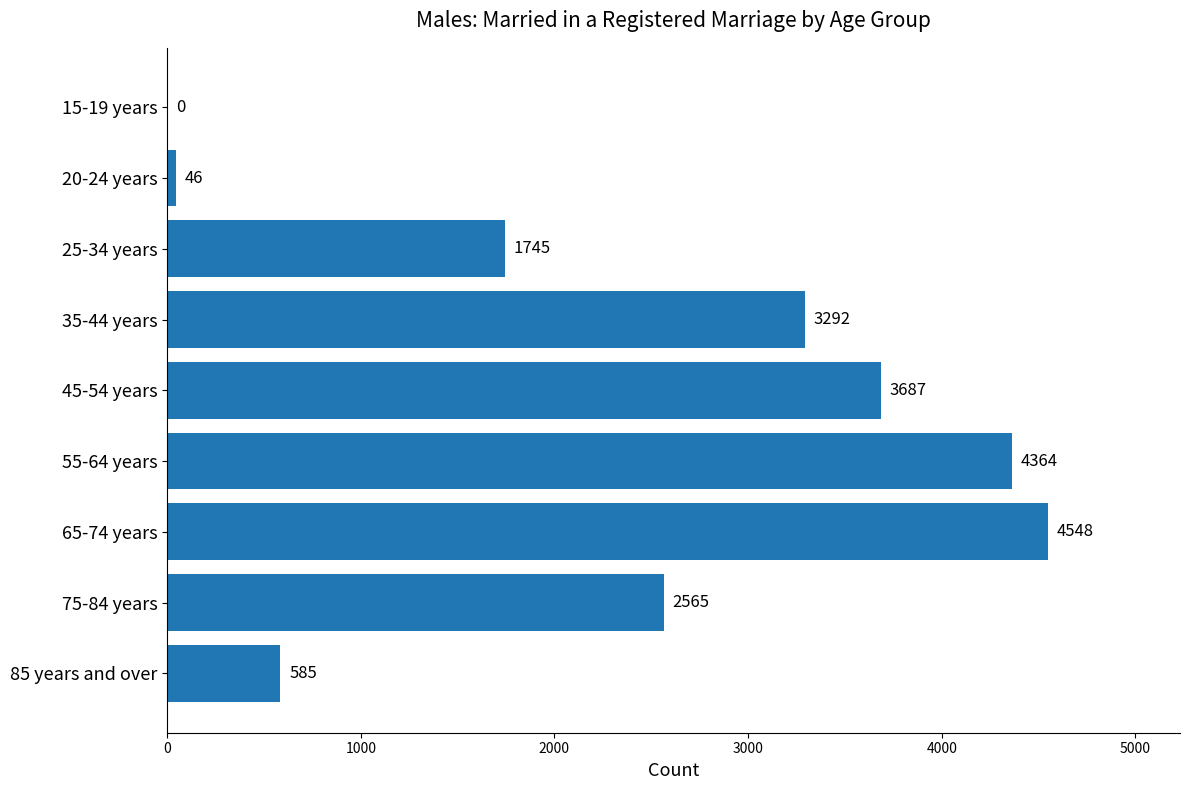

How many values are above zero?

8